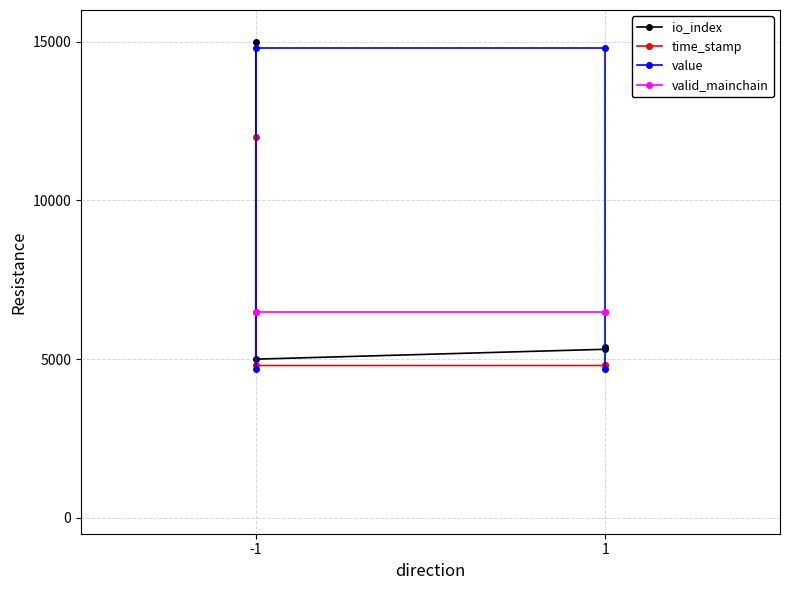

What are all the series names shown in the legend?

io_index, time_stamp, value, valid_mainchain